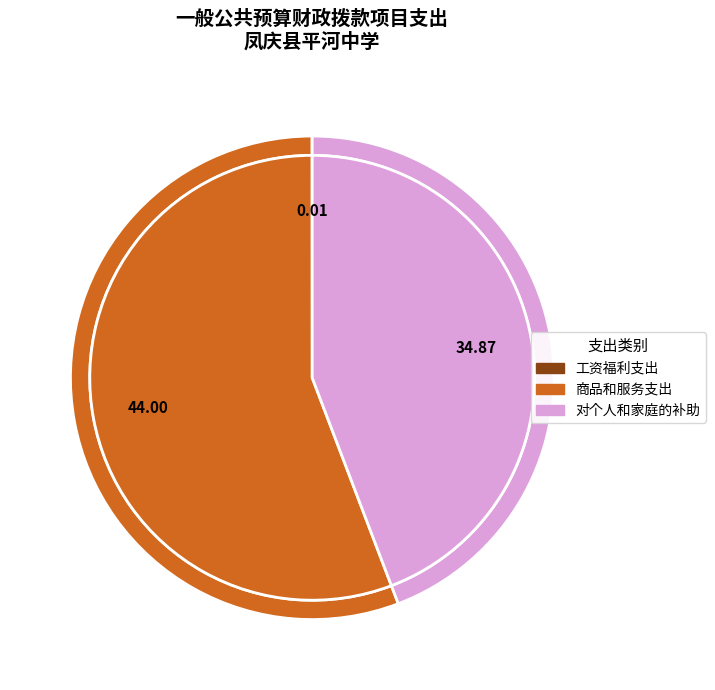

Is it true that 资本性支出（基本建设） is 0% of the pie?

True